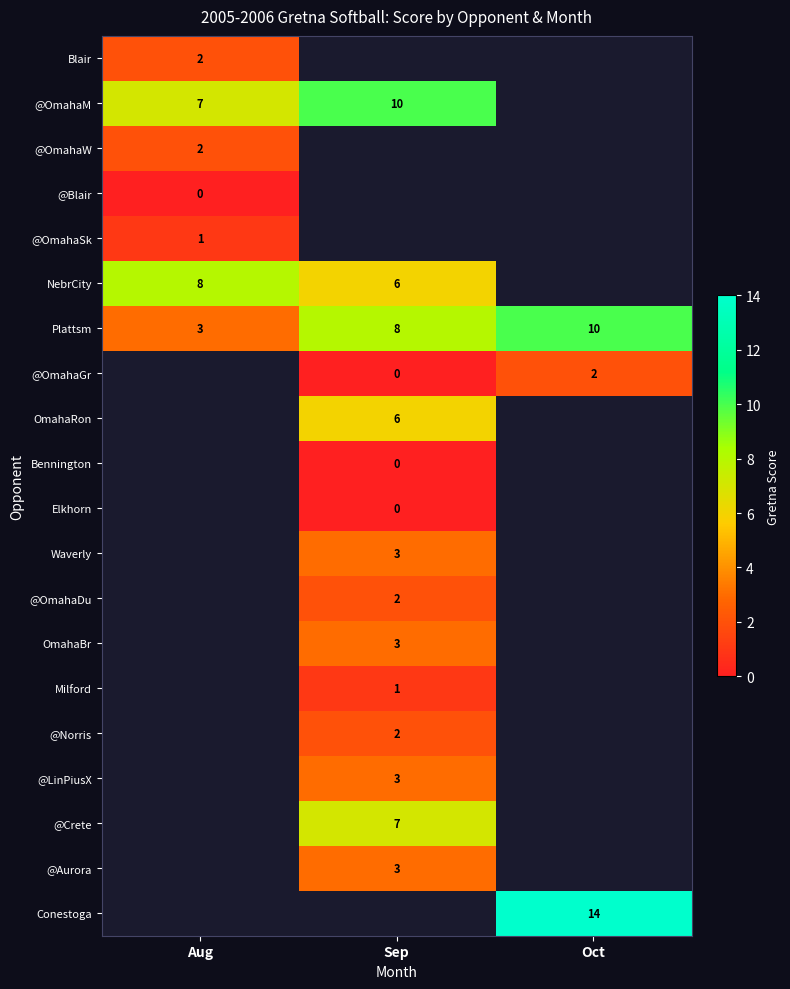

The value of @Aurora at Sep is 3. True or false?

True